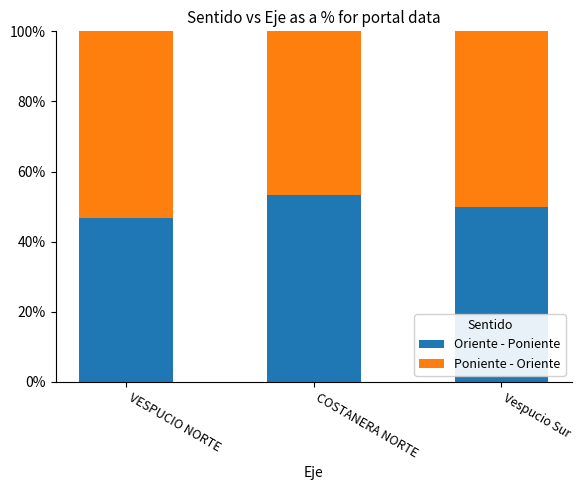

How many values in the Oriente - Poniente series are below 50?

1